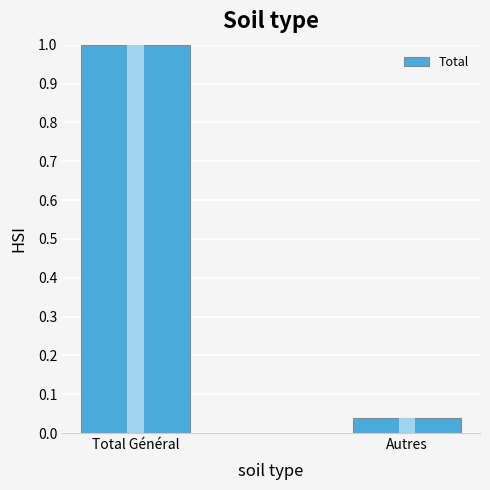

What is the label of the 2nd bar from the left?

Autres